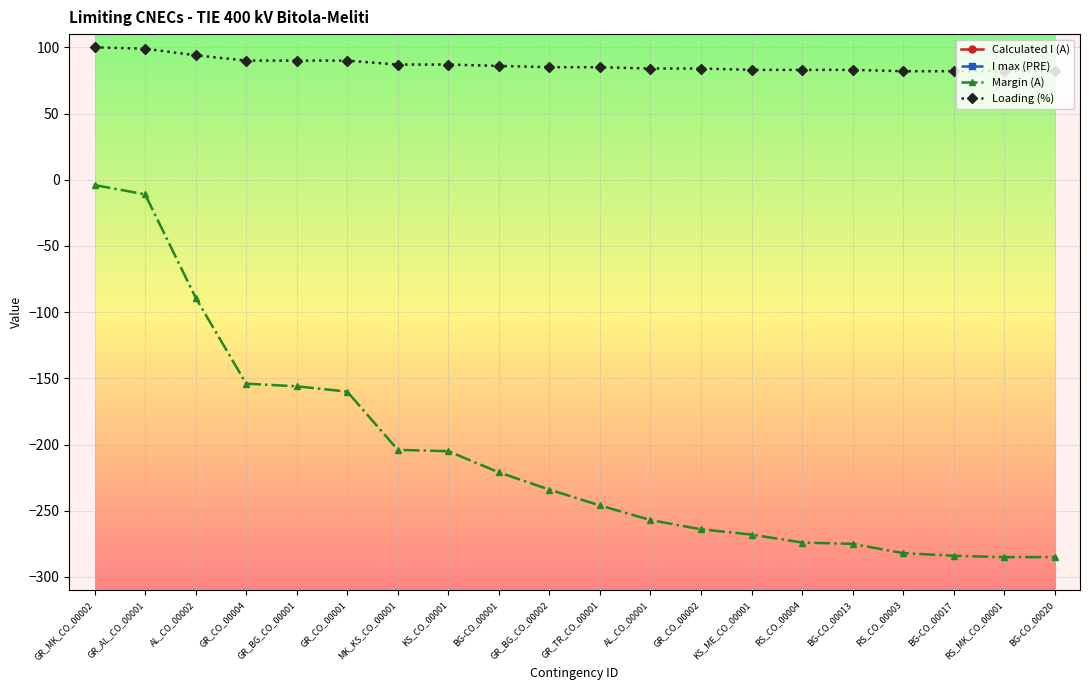

True or false: Loading (%) and I max (PRE) cross at least once.

False